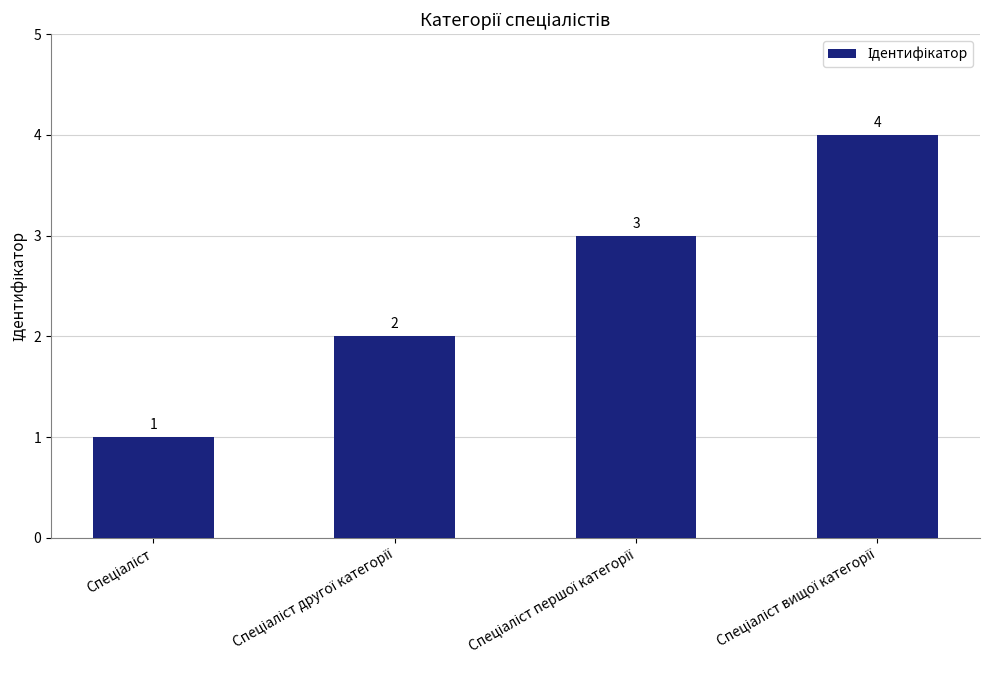

What is the maximum value shown in the chart?

4